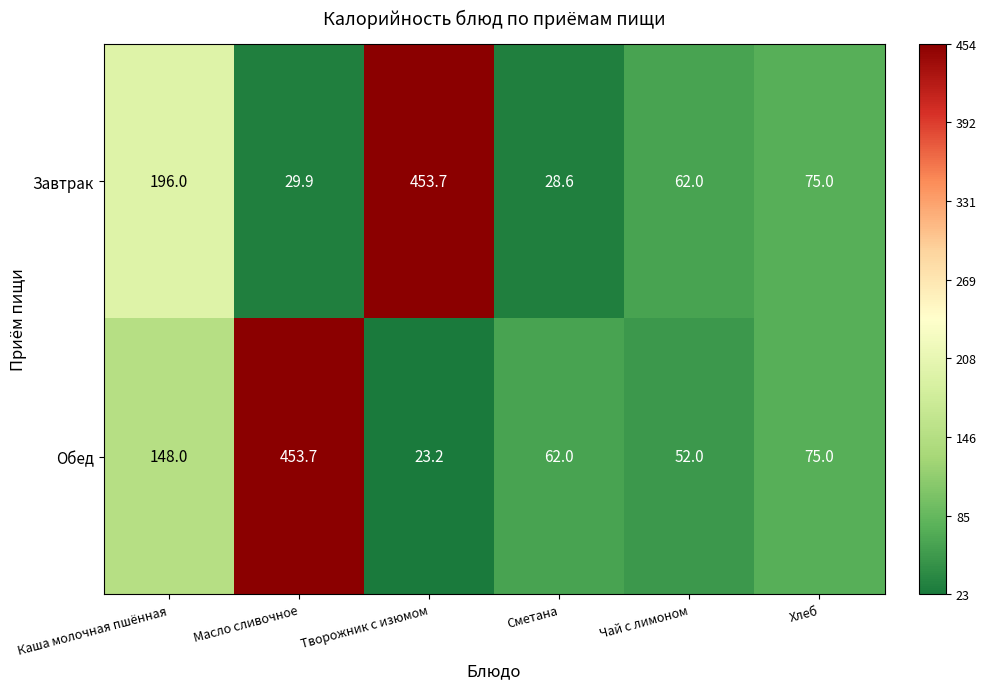

What is the spread (max minus min) of values at Масло сливочное?

423.8